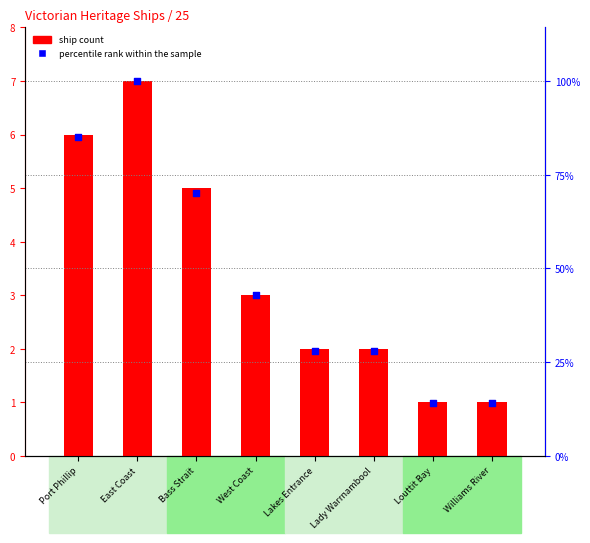

Which series contains the lowest Y value?

ship count